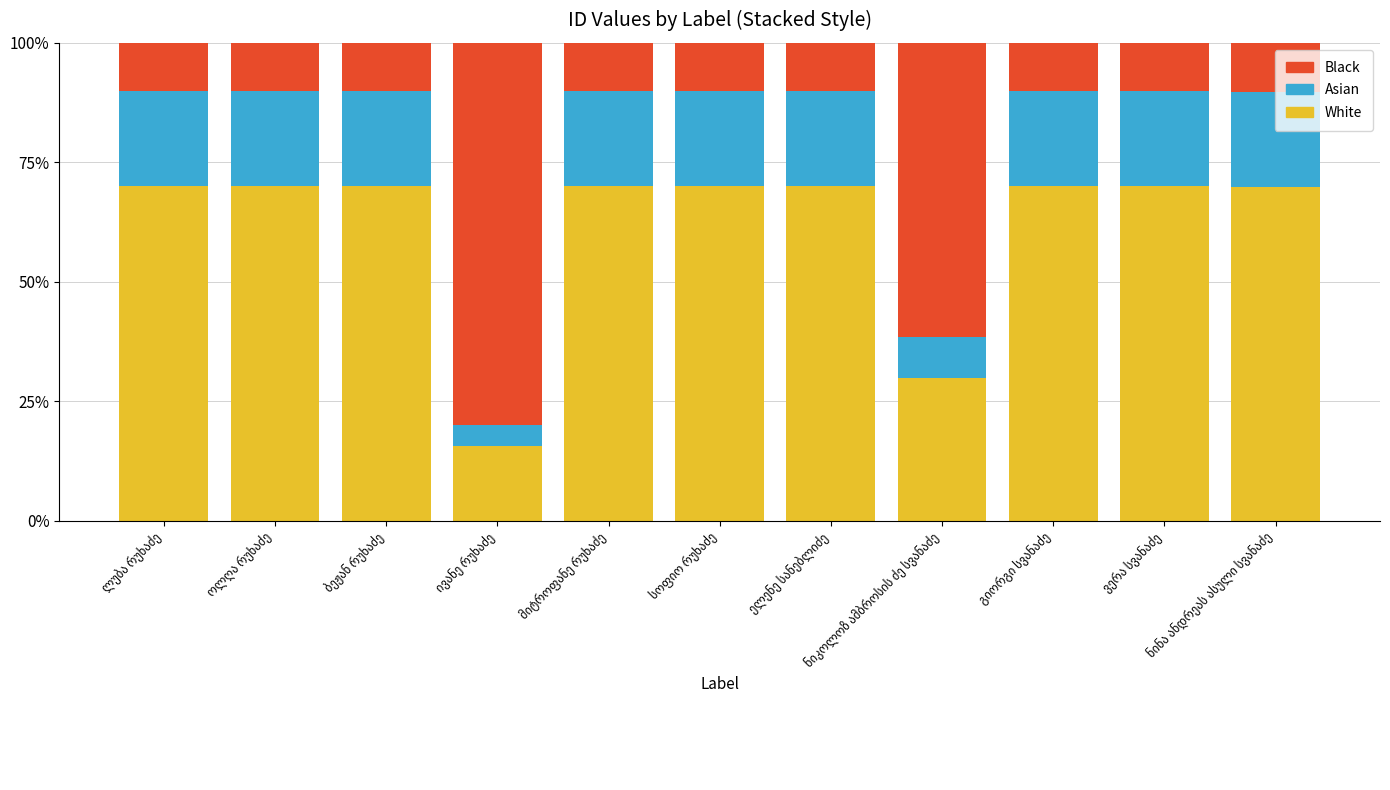

What is the maximum value for White?

70.0